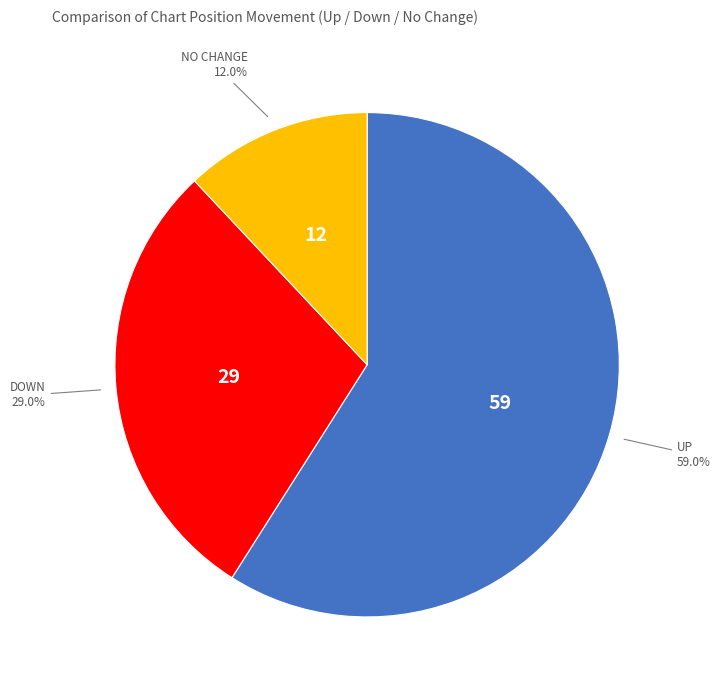

How many slices are in this pie chart?

3